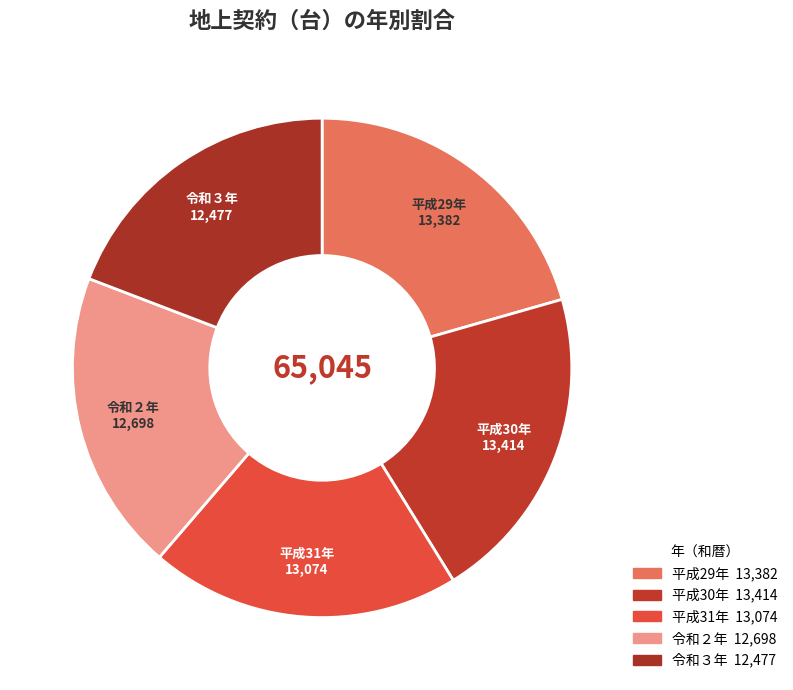

How many segments does this pie chart have?

5